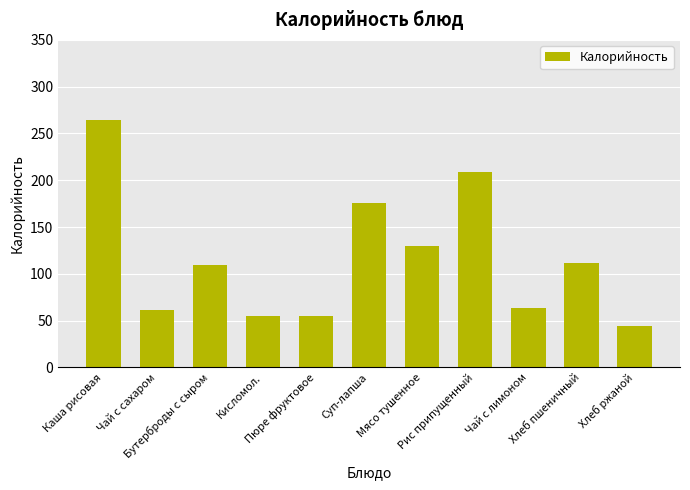

What is the difference between the values at Бутерброды с сыром and Хлеб пшеничный?

2